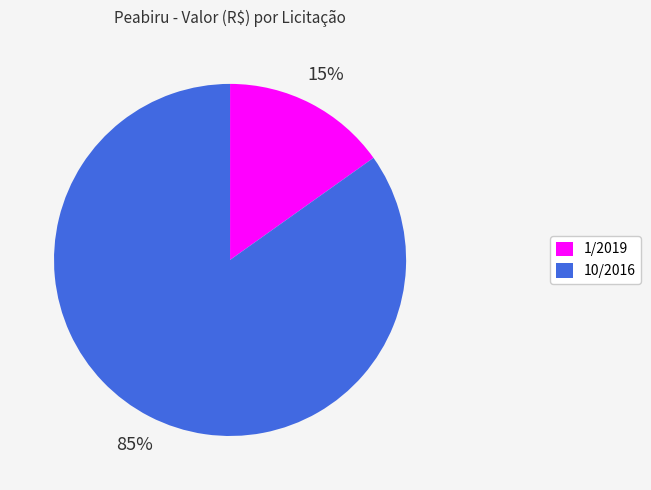

Rank the categories by value from highest to lowest.

10/2016, 1/2019